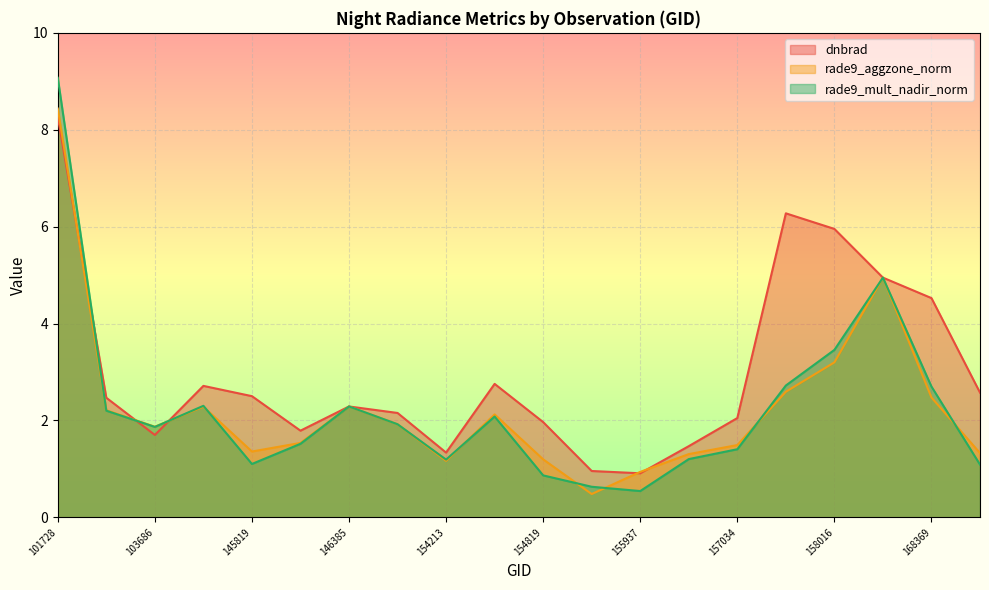

What is the value of the rade9_aggzone_norm point at the 9th from the left?

1.2